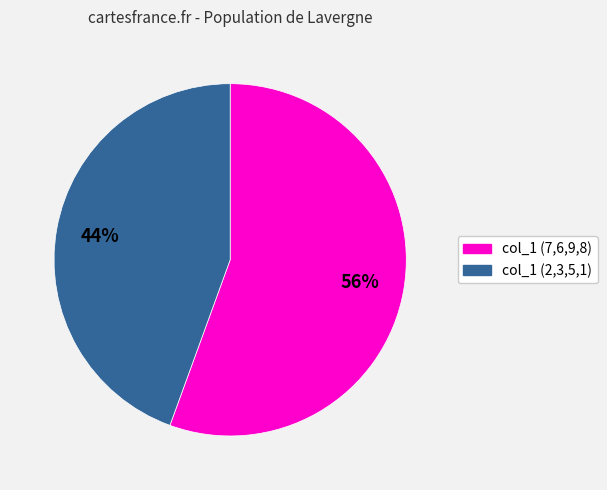

To the nearest percent, what is the average slice percentage?

50%